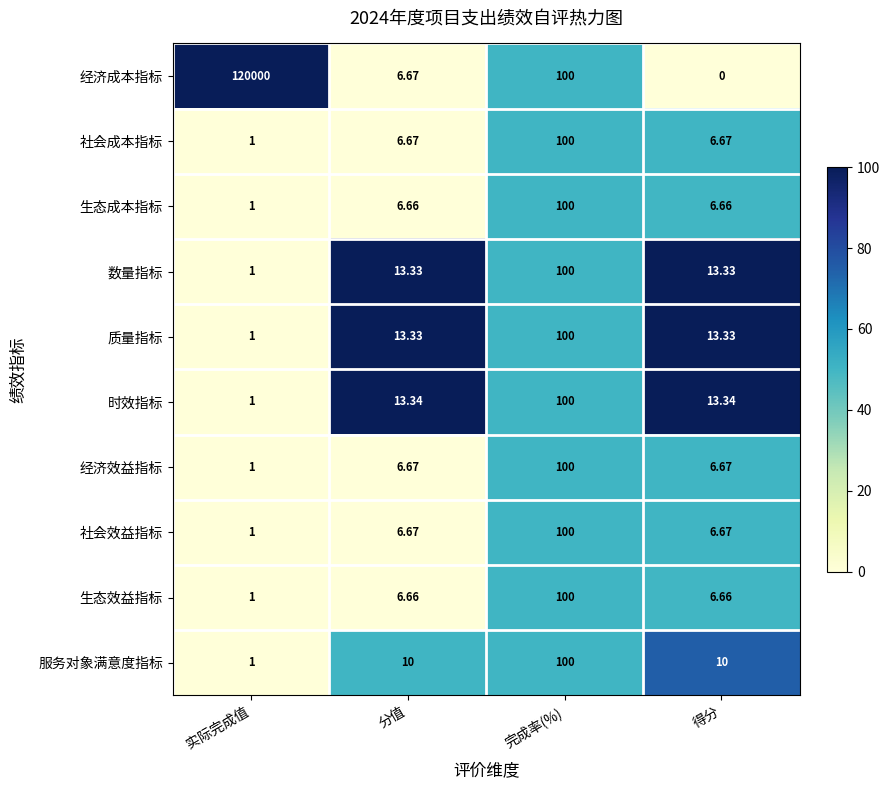

Which series has the largest range (max minus min)?

经济成本指标